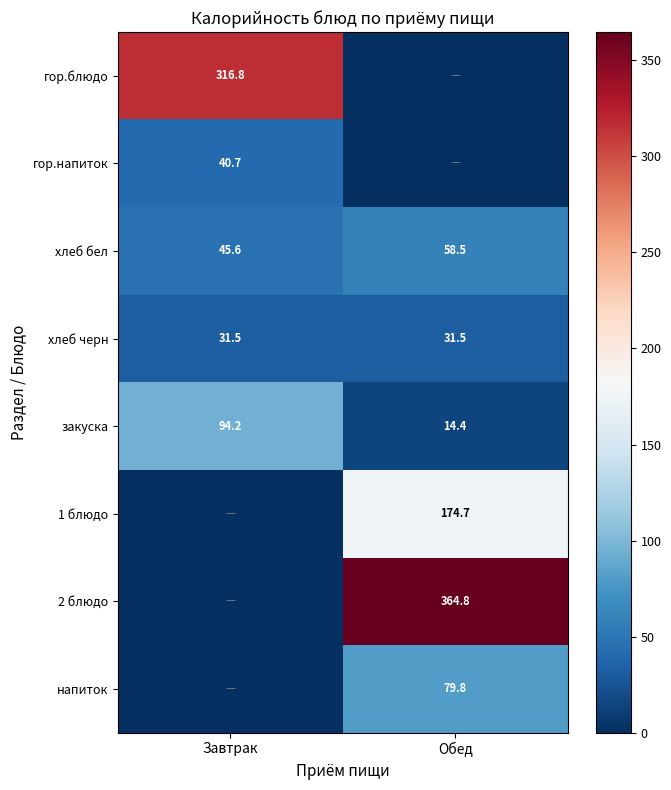

At which label does закуска reach its minimum?

Обед